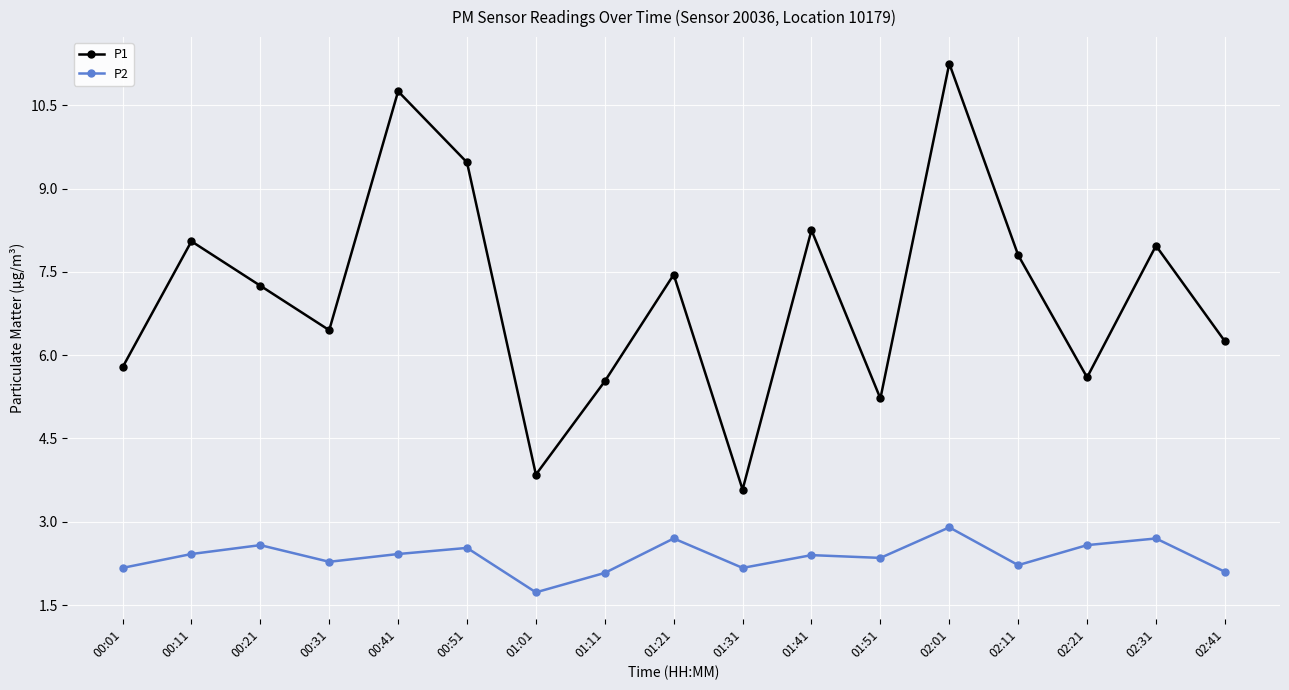

How many data points in P2 are above 2?

16